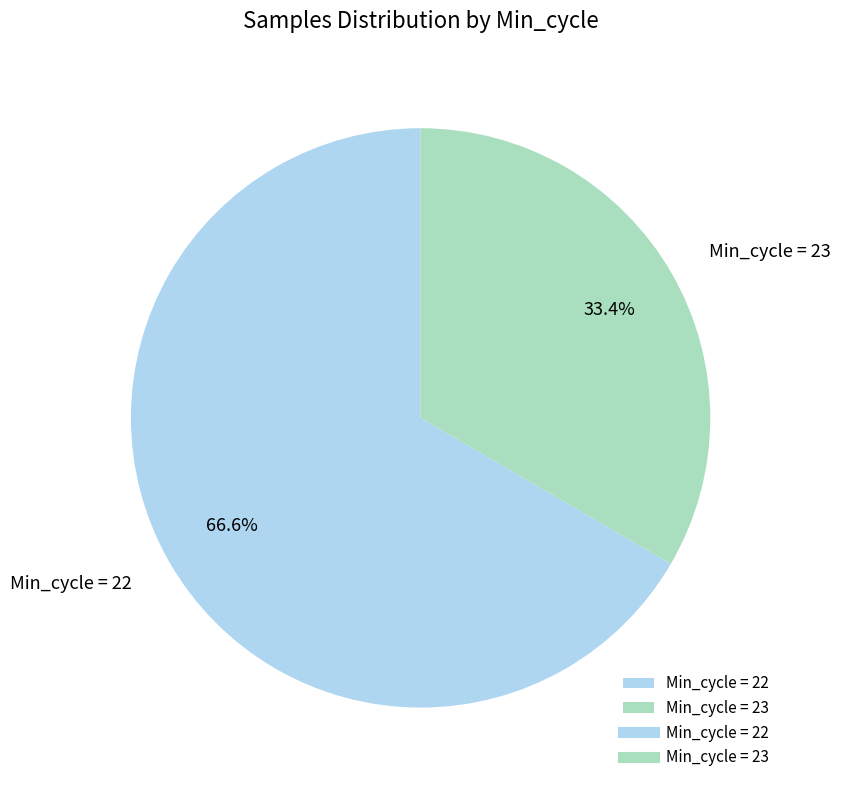

What is the ratio of the value at Min_cycle = 23 to the value at Min_cycle = 22?

0.5